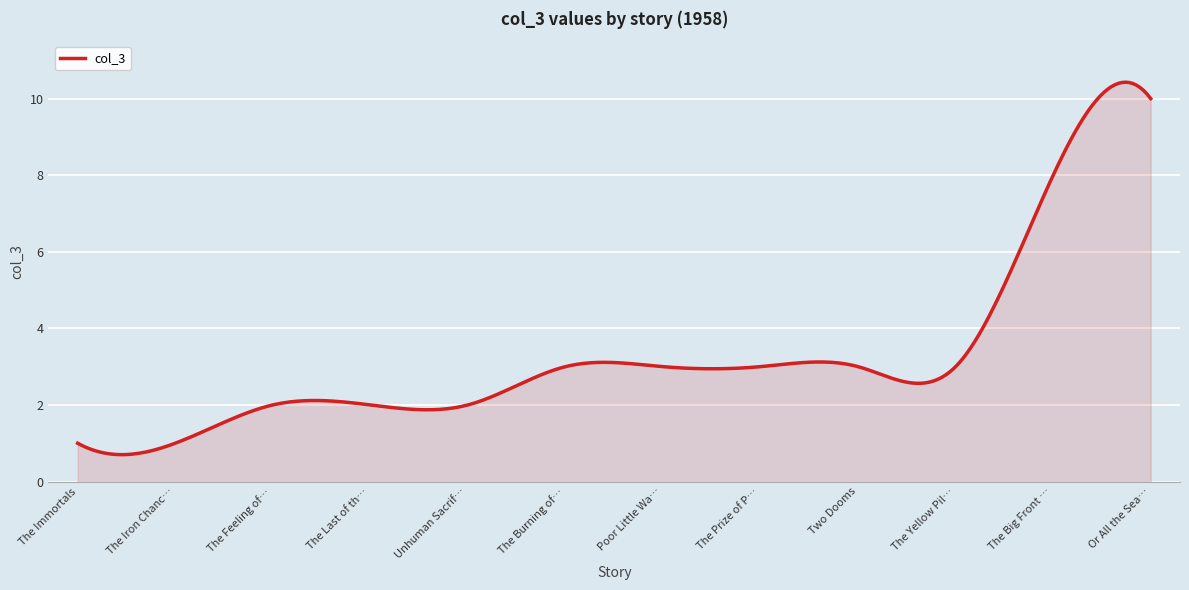

What is the minimum value shown in the chart?

0.7